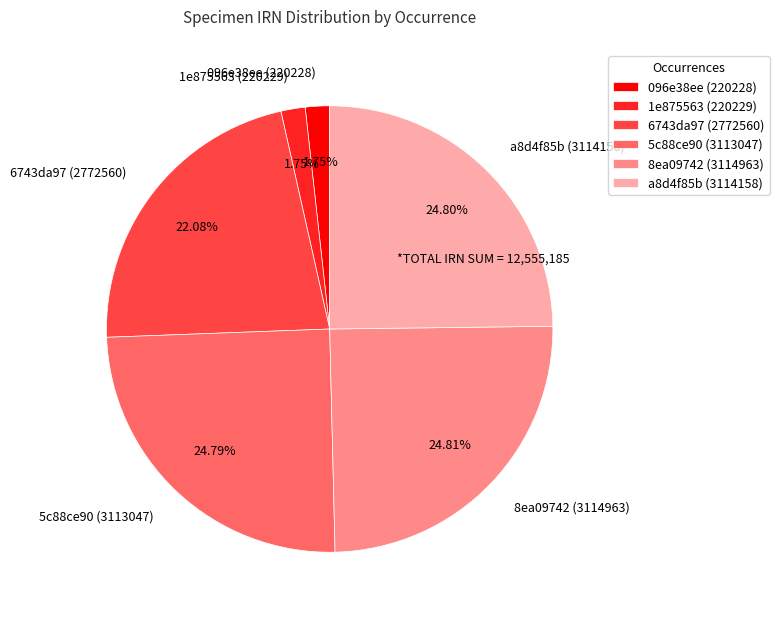

What is the ratio of the value at 5c88ce90 (3113047) to the value at 6743da97 (2772560)?

1.1